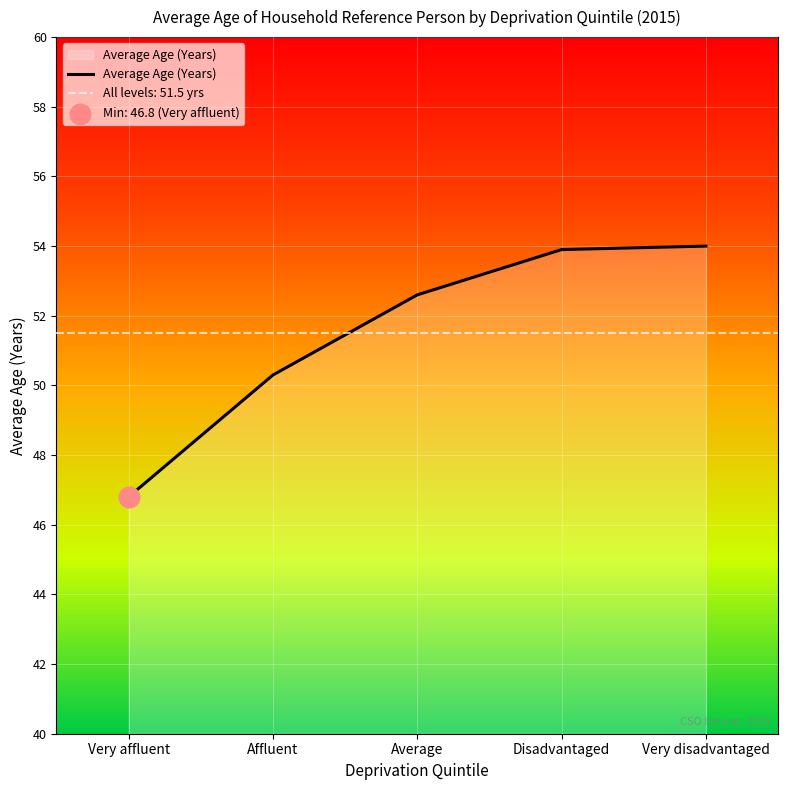

What is the ratio of the value at Affluent to the value at Very affluent?

1.1